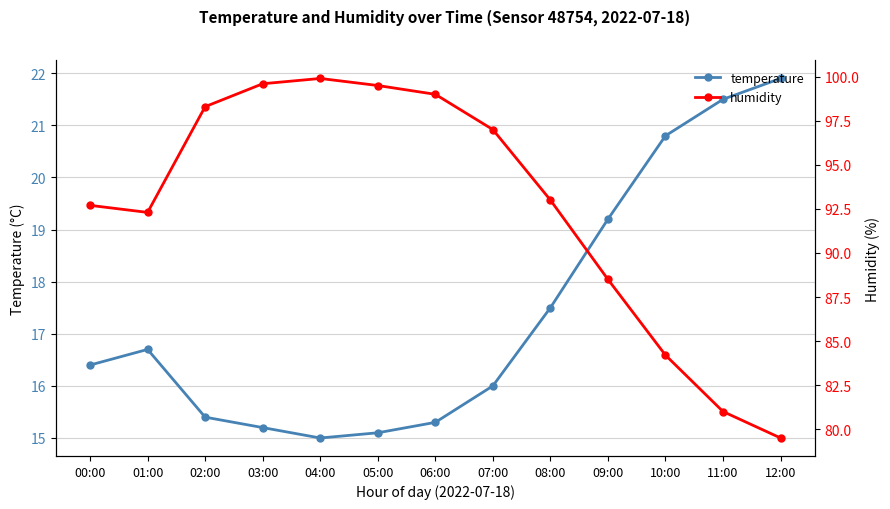

Which series has the widest spread of values?

humidity